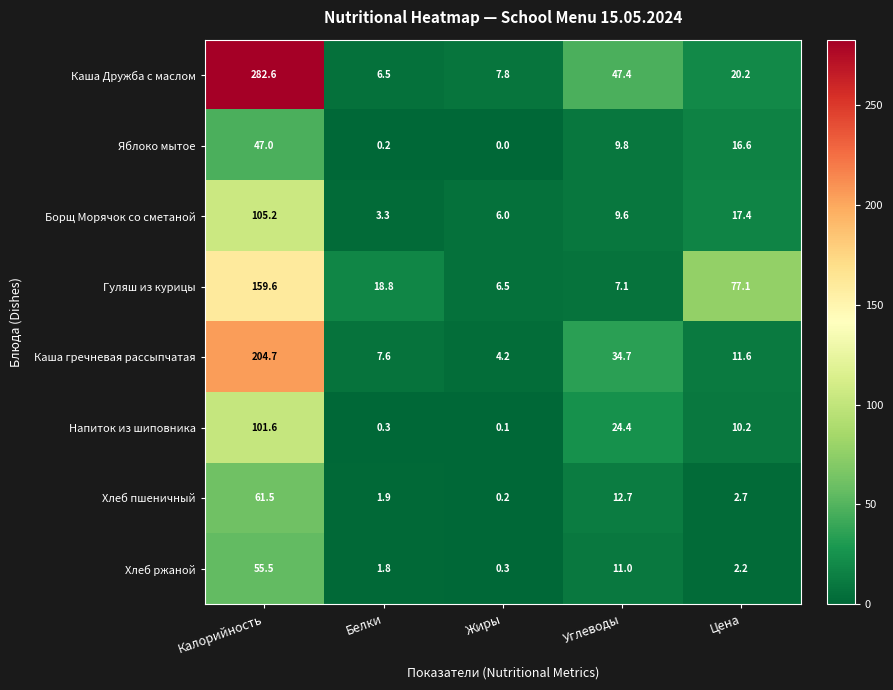

What is the average value of the Напиток из шиповника series?

27.3